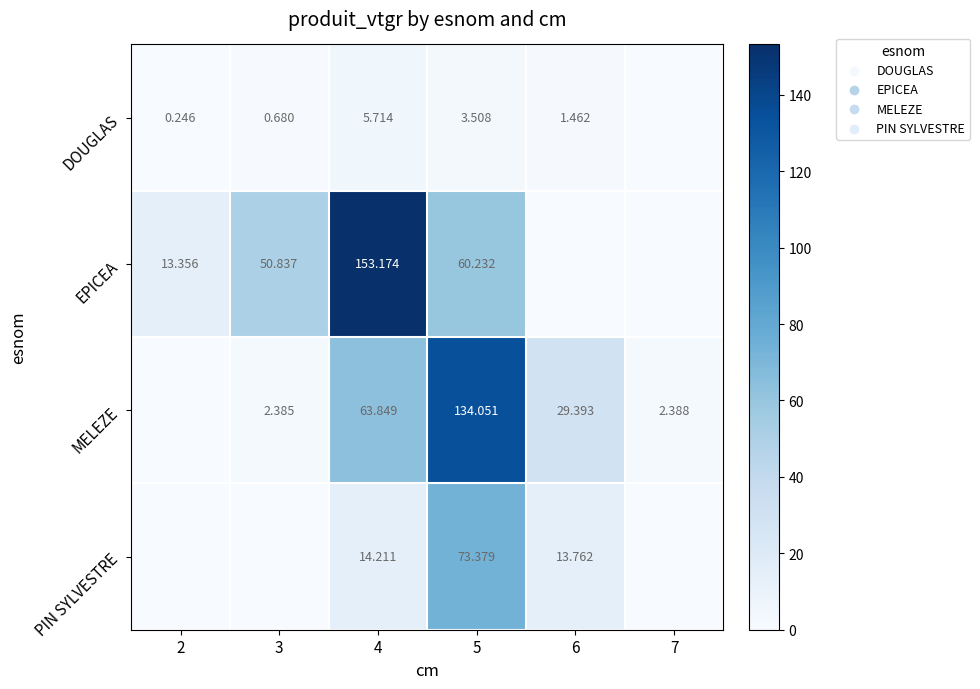

What is the difference between the highest and lowest values at 7?

2.4